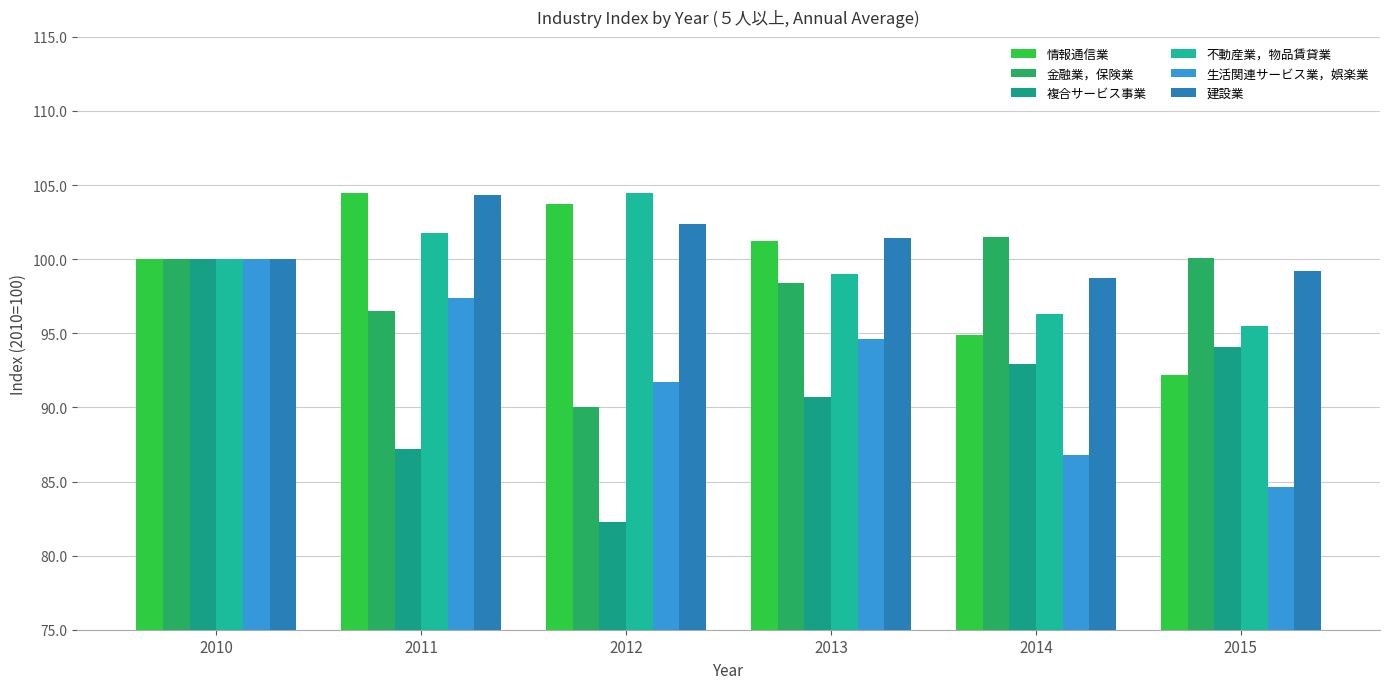

At which category is the sum across all series the highest?

2010